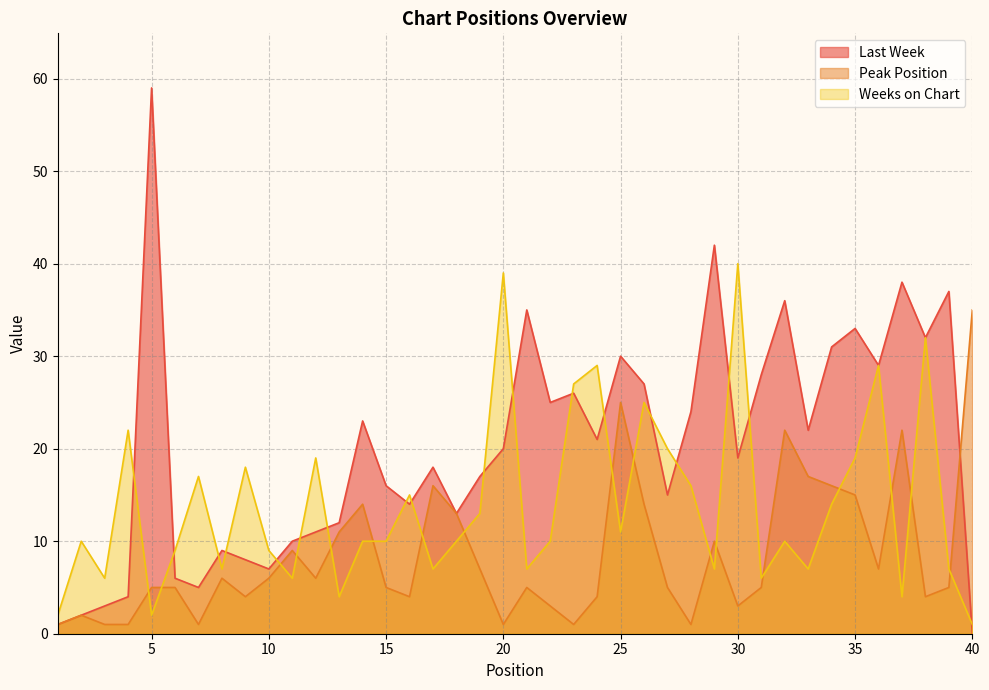

How many lines are shown in the chart?

3